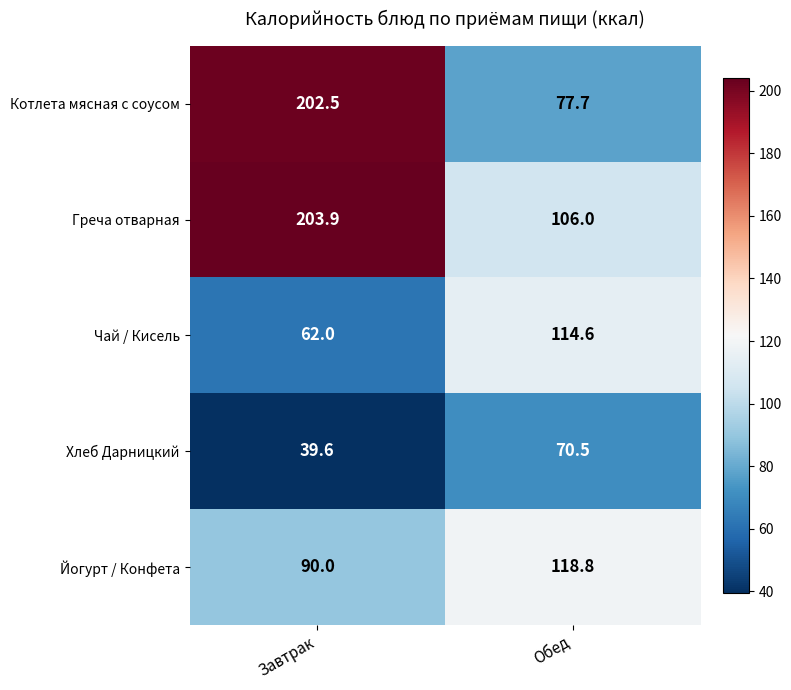

What is the approximate value of Хлеб Дарницкий at Обед?

70.5